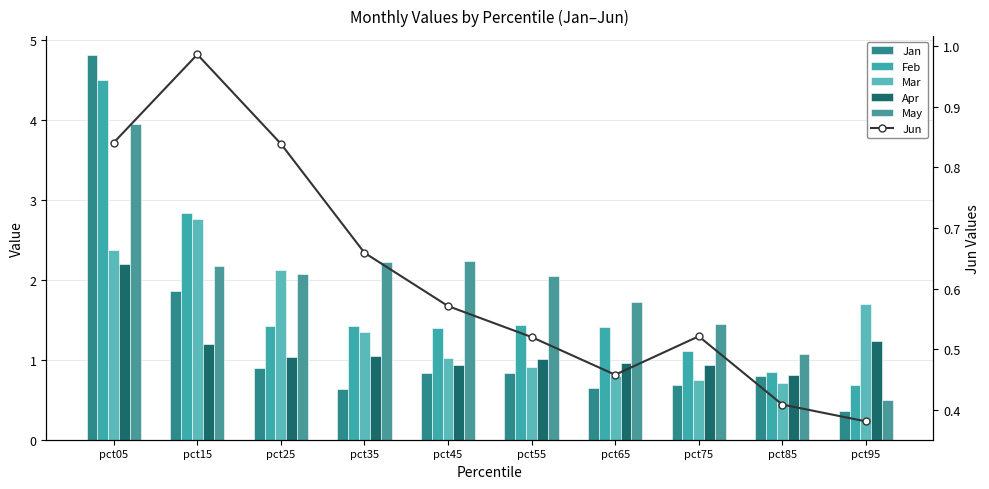

What is the average value of the Feb series?

1.7